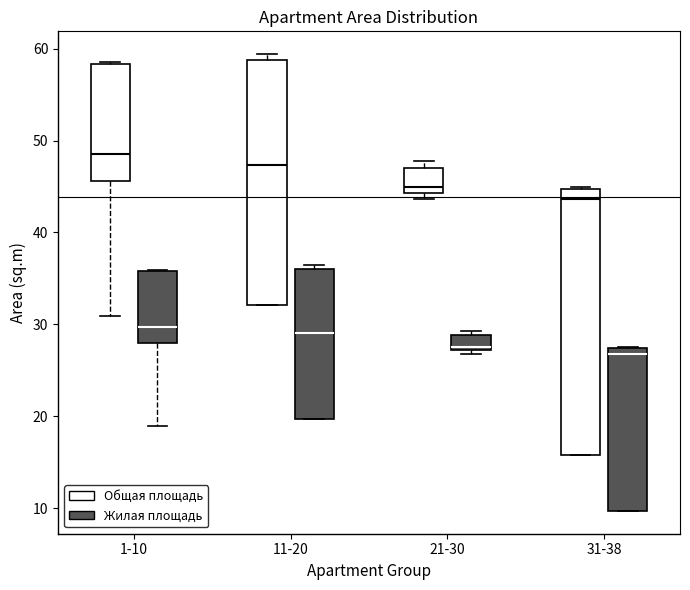

Reading left to right, read every box against the y-axis: the position of its median line, the range the box covers, and the ends of its whiskers. The values are not printed on the chart, so give them approximately, as read against the axis.

1-10 (Общая площадь): median 49, box 46 to 58, whiskers 31 to 59
1-10 (Жилая площадь): median 30, box 28 to 36, whiskers 19 to 36
11-20 (Общая площадь): median 47, box 32 to 59, whiskers 32 to 59 (just above the box's upper edge)
11-20 (Жилая площадь): median 29, box 20 to 36, whiskers 20 to 36 (just above the box's upper edge)
21-30 (Общая площадь): median 45, box 44 to 47, whiskers 44 (just below the box's lower edge) to 48
21-30 (Жилая площадь): median 28, box 27 to 29, whiskers 27 (just below the box's lower edge) to 29 (just above the box's upper edge)
31-38 (Общая площадь): median 44, box 16 to 45, whiskers 16 to 45
31-38 (Жилая площадь): median 27 (just below the box's upper edge), box 10 to 27, whiskers 10 to 28